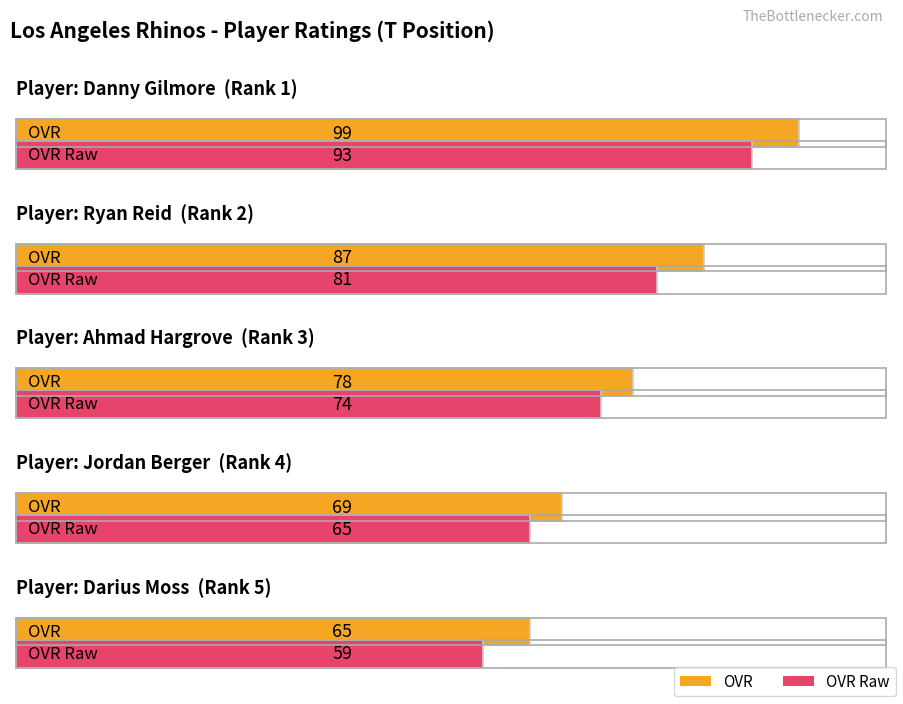

Which label corresponds to the largest value in the chart?

Danny Gilmore